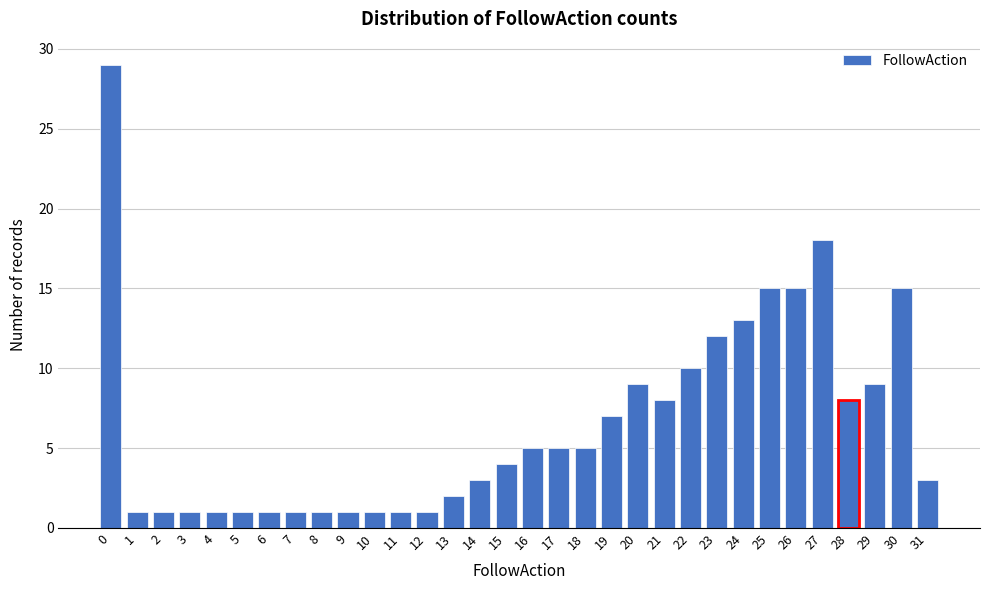

What is the maximum value shown in the chart?

29